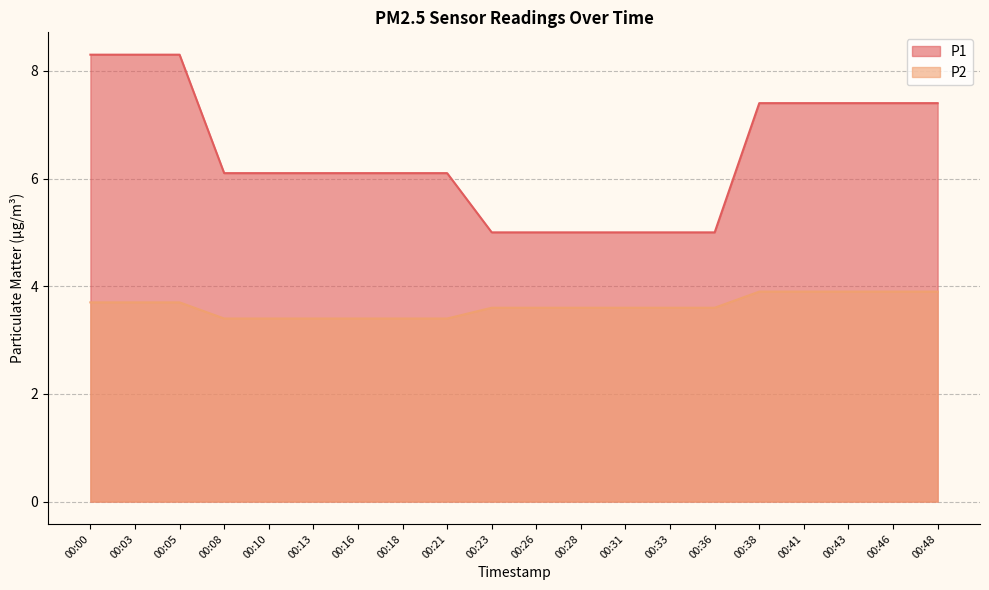

At which category is the sum across all series the highest?

00:00